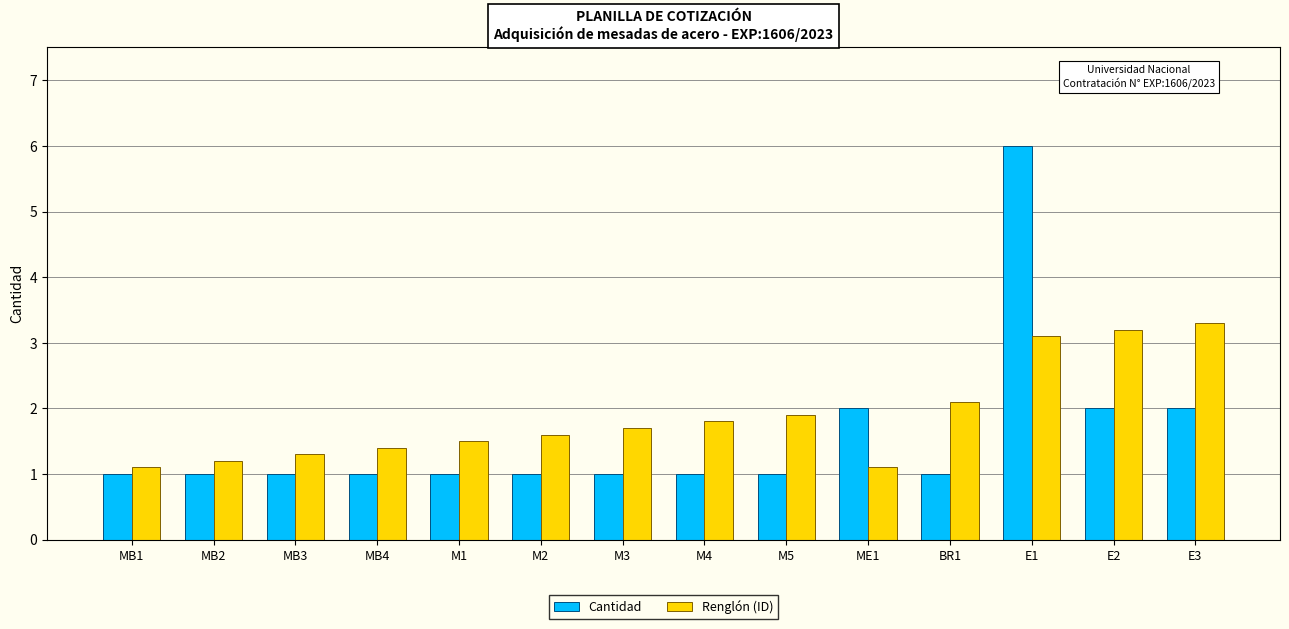

Which series changed the most between BR1 and E3?

Renglón (ID)